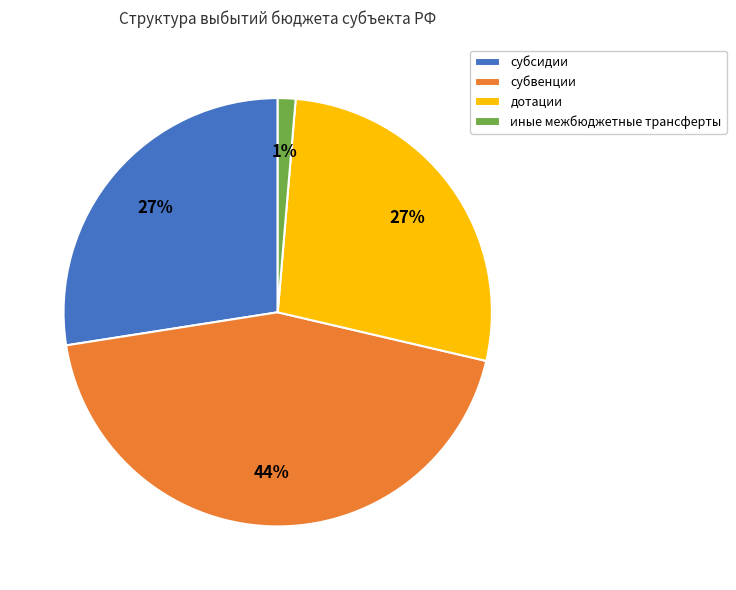

Between дотации and субвенции, which is larger?

субвенции